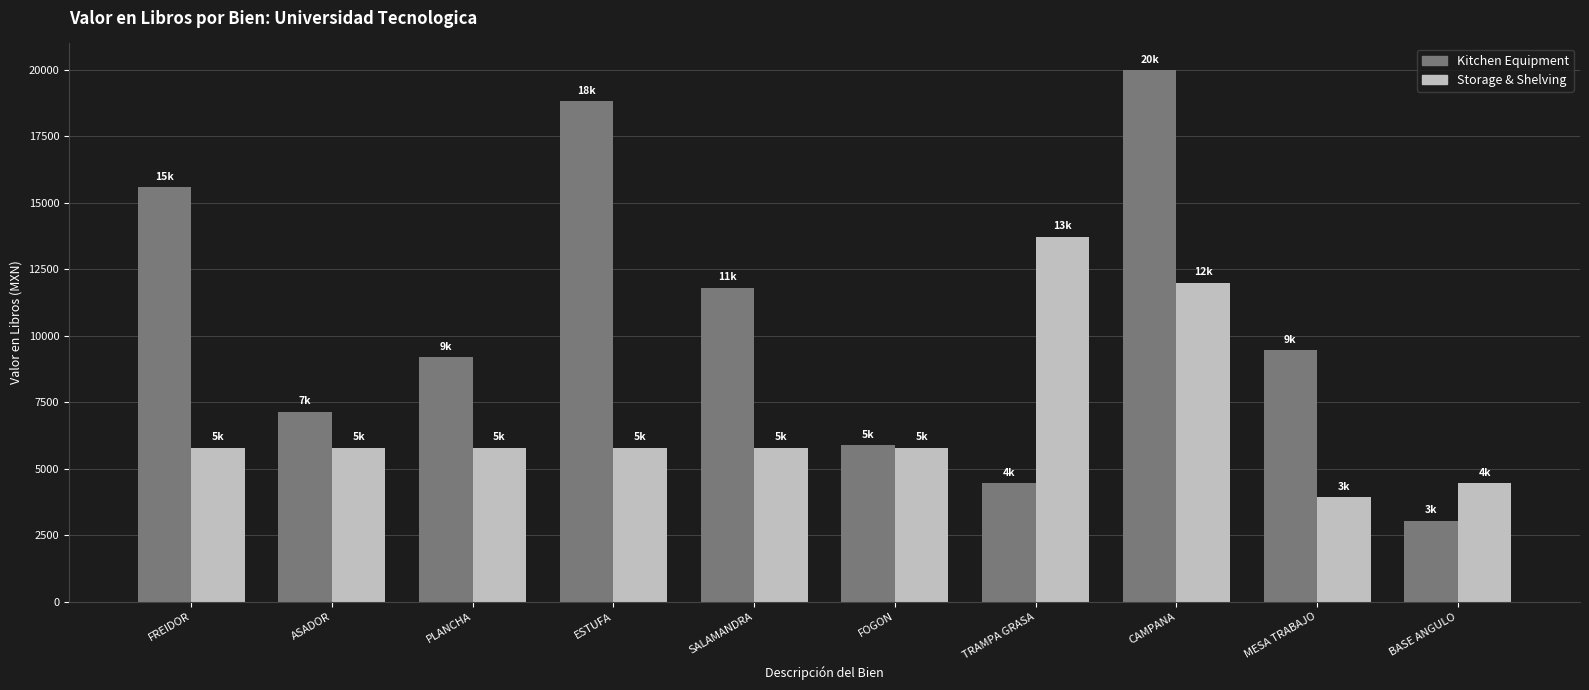

What is the sum of the Storage & Shelving values at ESTUFA and SALAMANDRA?

11585.5